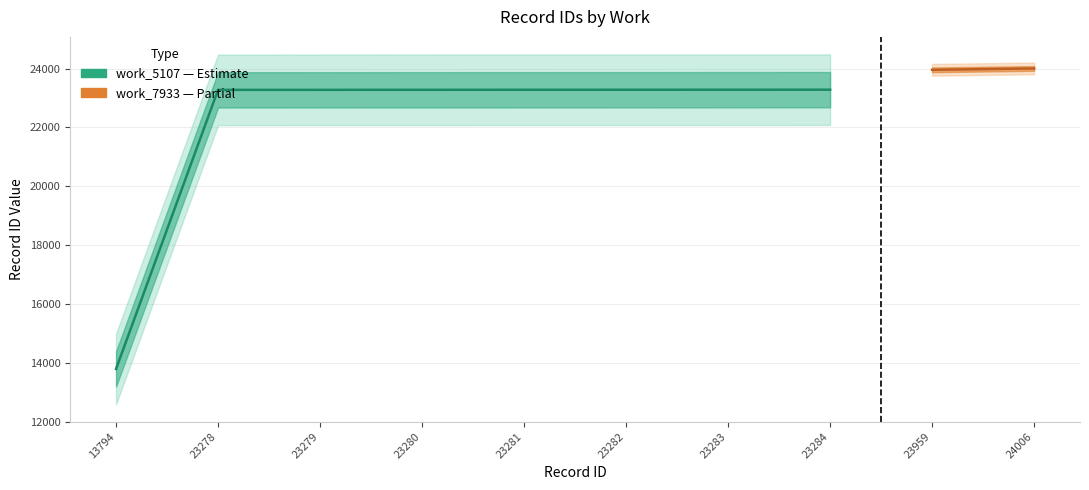

The value at 23280 is 23280. True or false?

True